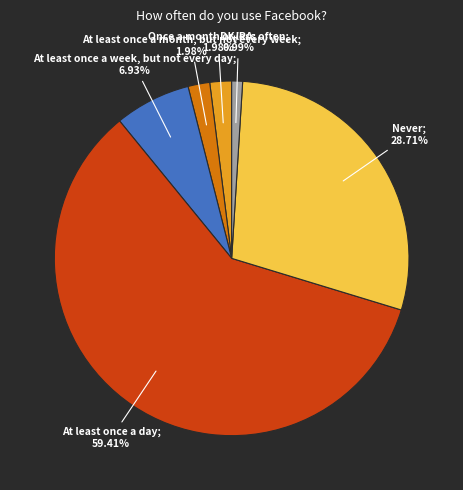

Count the number of slices in the pie.

6